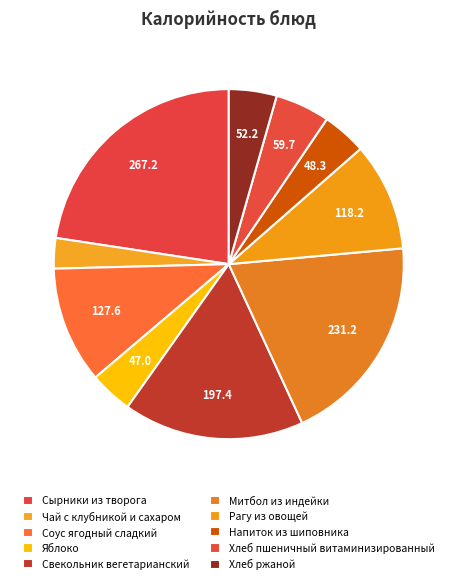

What percentage is the Хлеб пшеничный витаминизированный slice, to the nearest percent?

5%